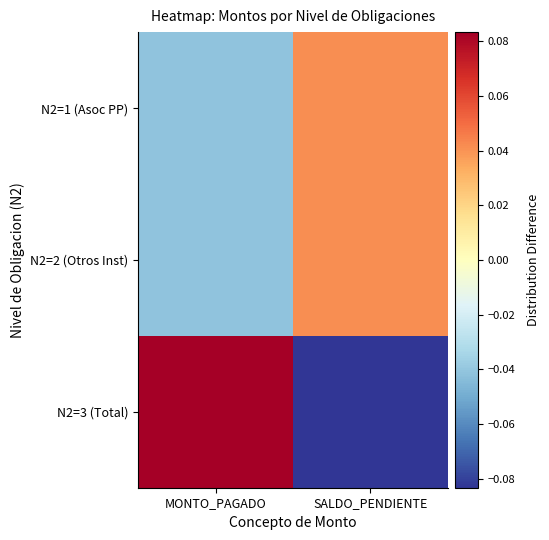

Reading left to right, list all the values displayed in this chart.

N2=1 (Asoc PP): MONTO_PAGADO=-0.0	SALDO_PENDIENTE=0.0
N2=2 (Otros Inst): MONTO_PAGADO=-0.0	SALDO_PENDIENTE=0.0
N2=3 (Total): MONTO_PAGADO=0.1	SALDO_PENDIENTE=-0.1